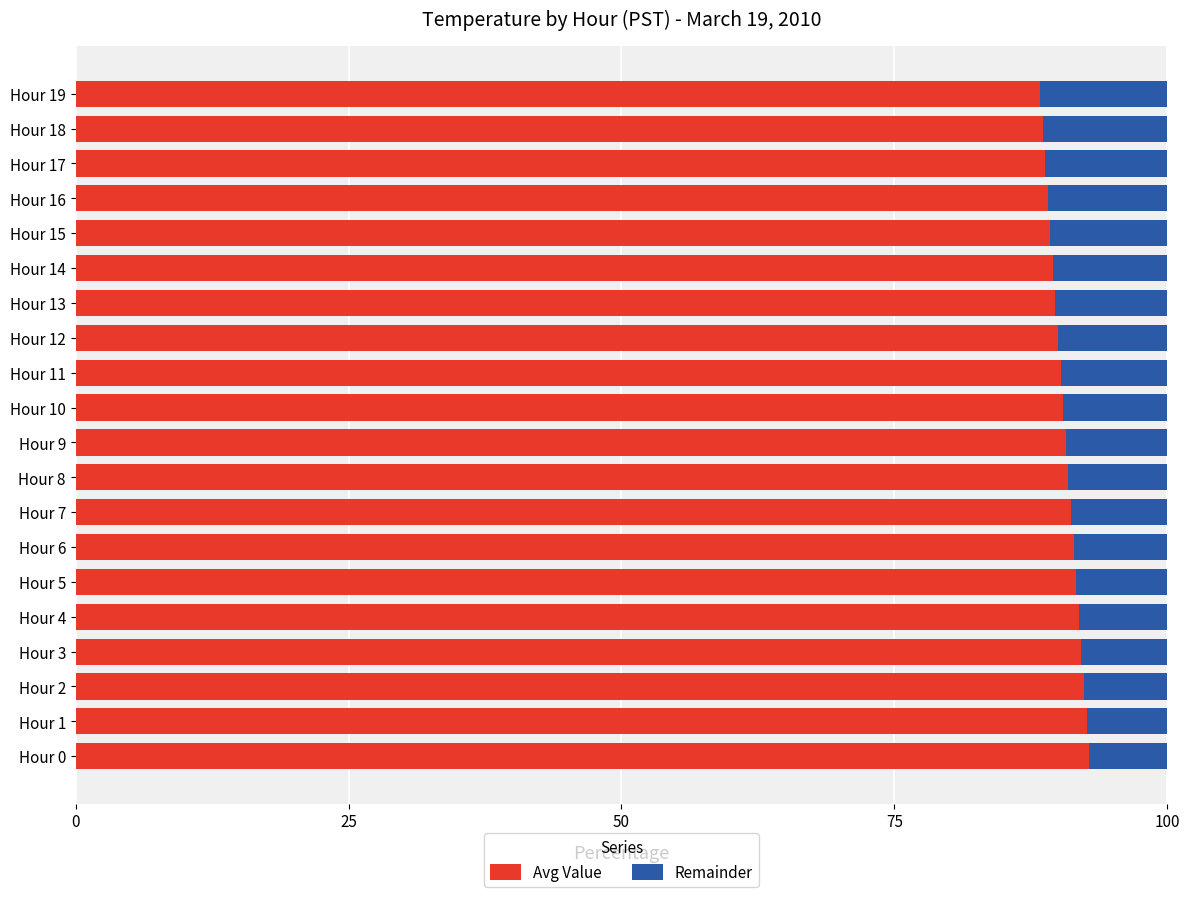

The value of Avg Value at Hour 5 is 157.5. True or false?

False